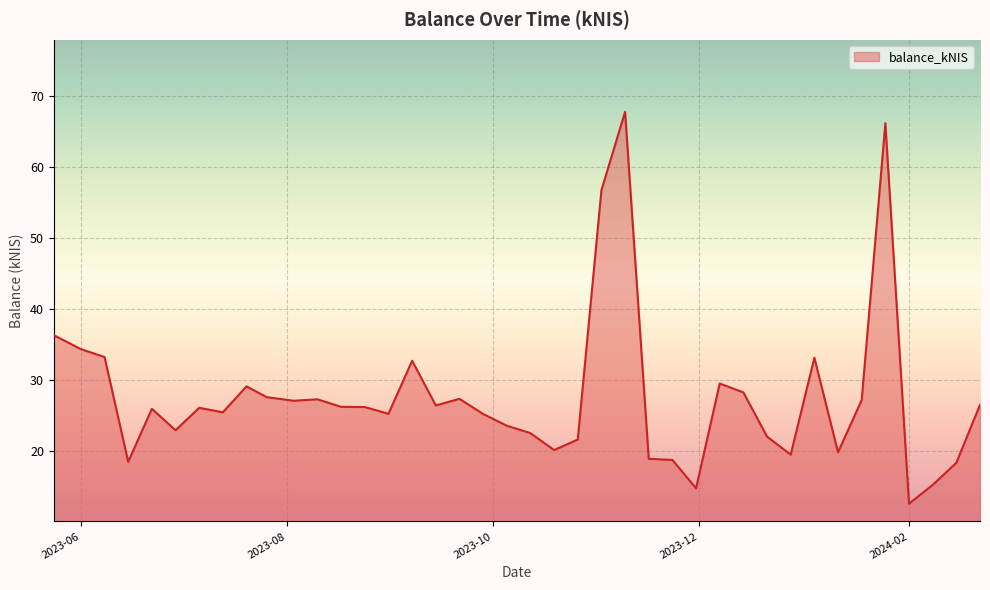

What is the smallest value displayed?

12.6